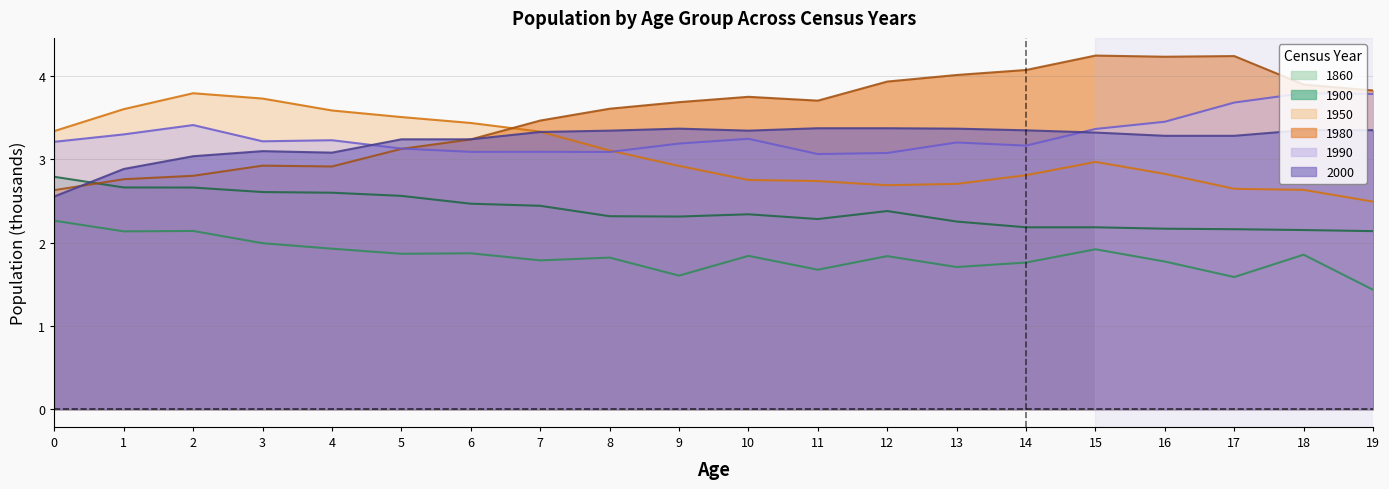

What is the greatest value displayed?

4.2